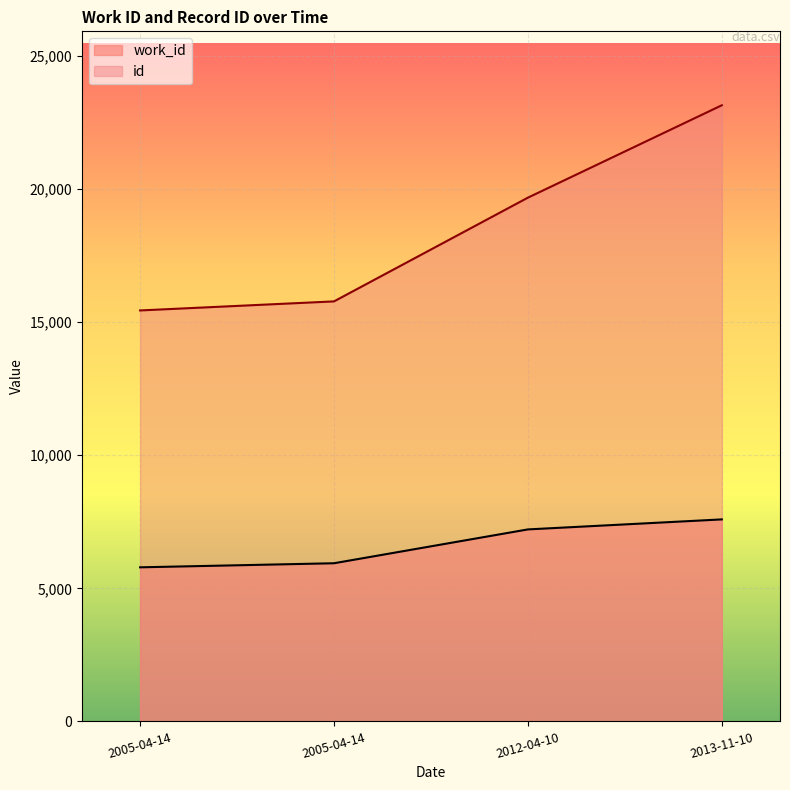

True or false: work_id and id intersect in this chart.

False